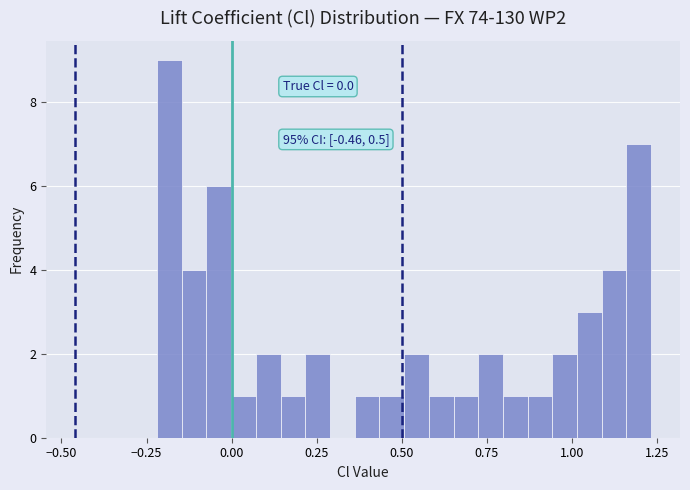

Around what value on the x-axis is the tallest bar? Give the approximate position of its centre, as read against the axis.

-0.20